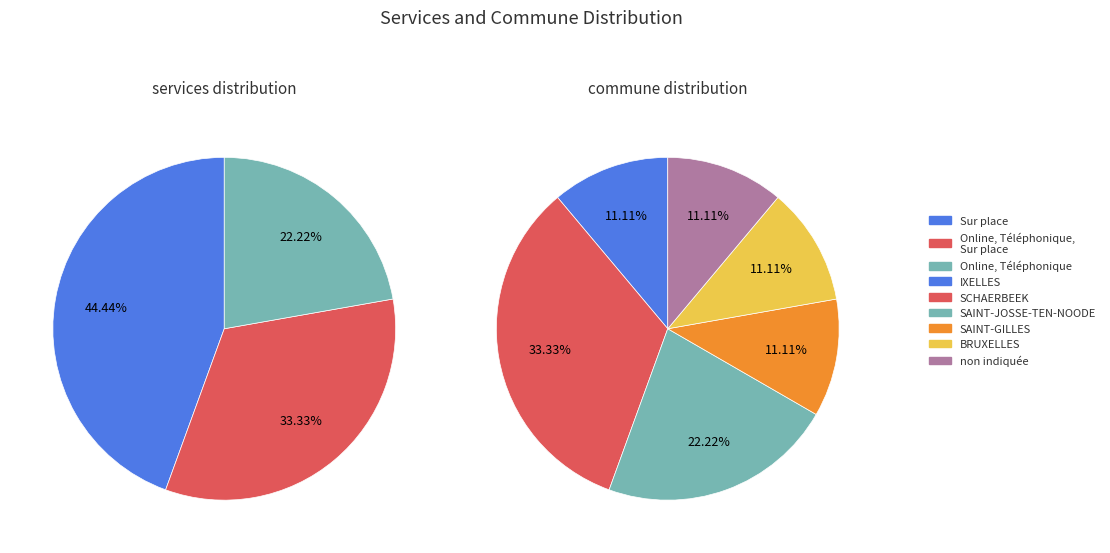

The 4 slice represents 0% of the pie. True or false?

True